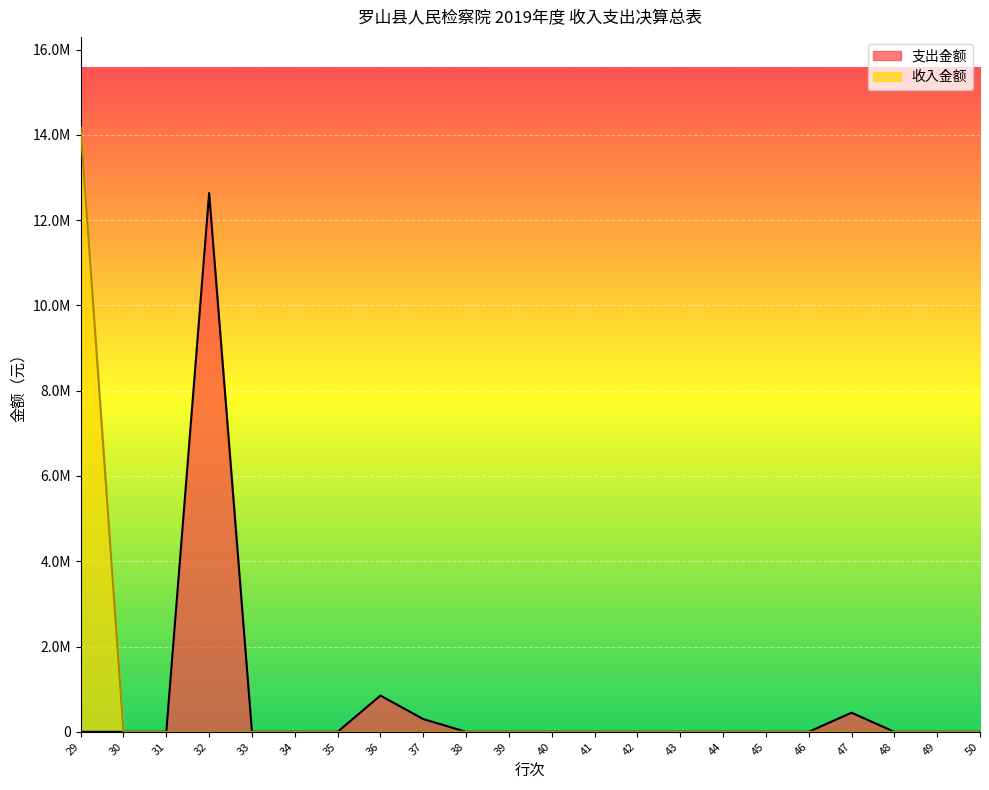

The 收入金额 series shows 0.0 at 39. True or false?

True